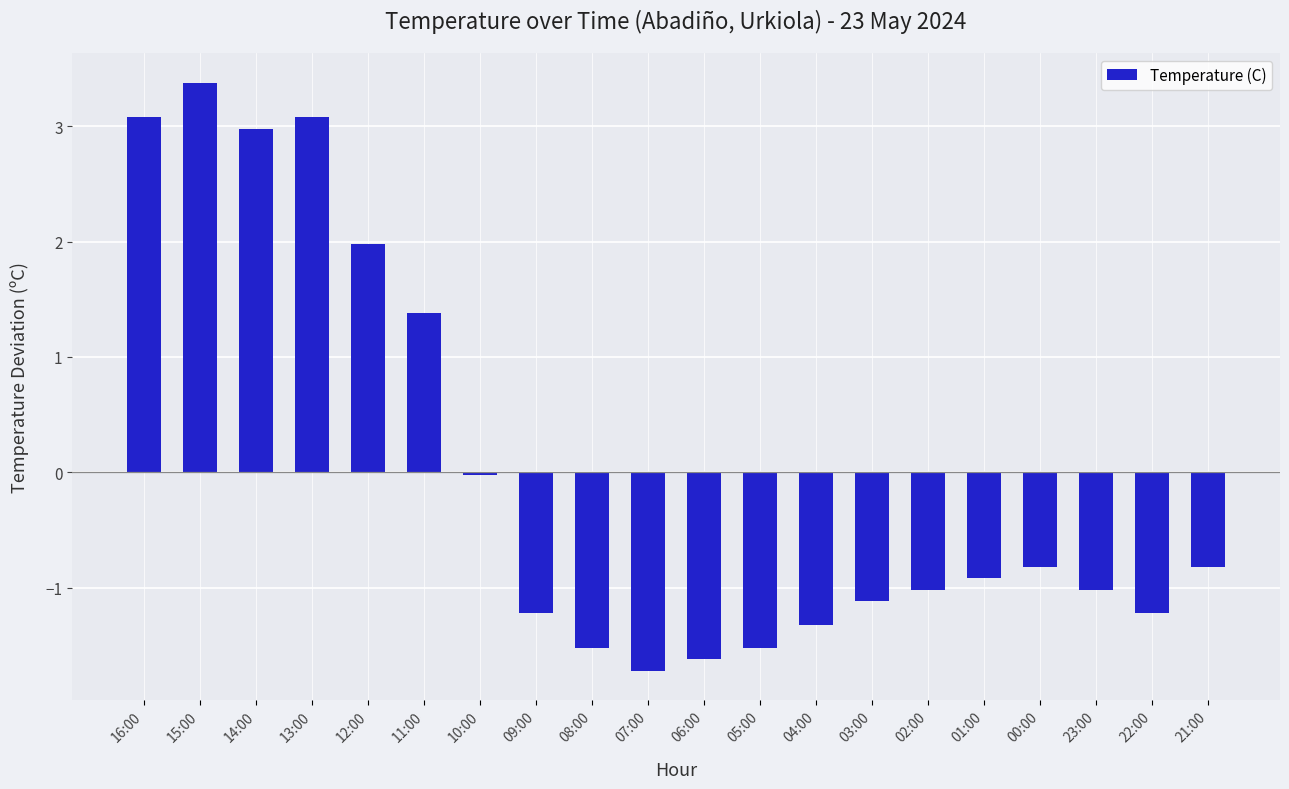

Which label corresponds to the smallest value in the chart?

07:00